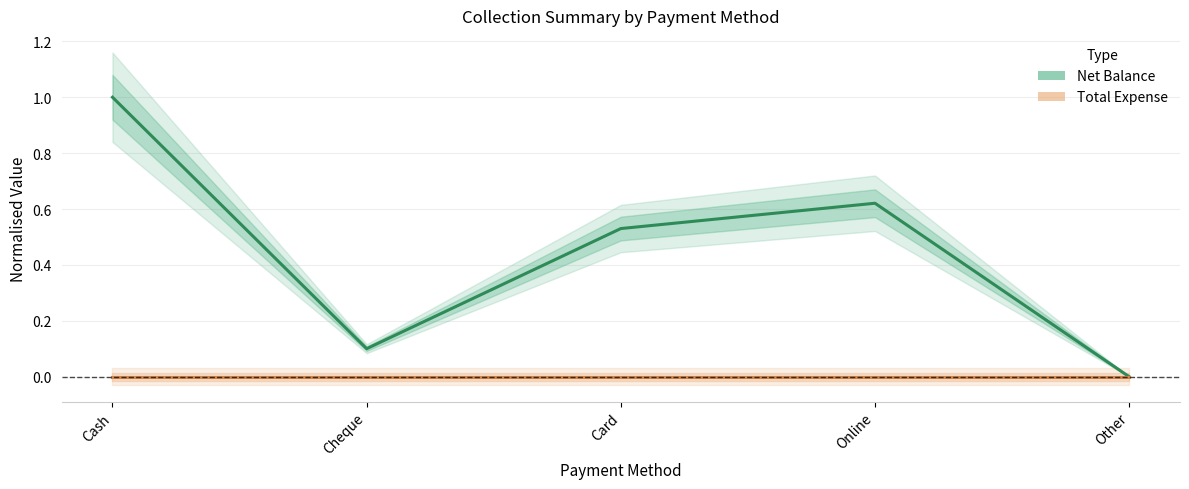

Which series has the widest spread of values?

Net Balance